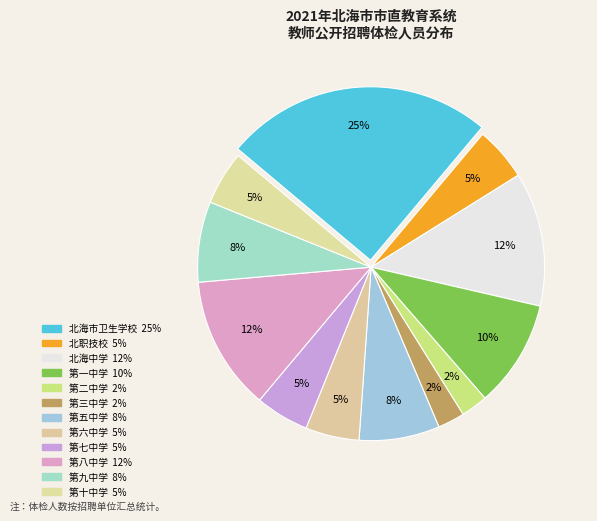

How many segments does this pie chart have?

12